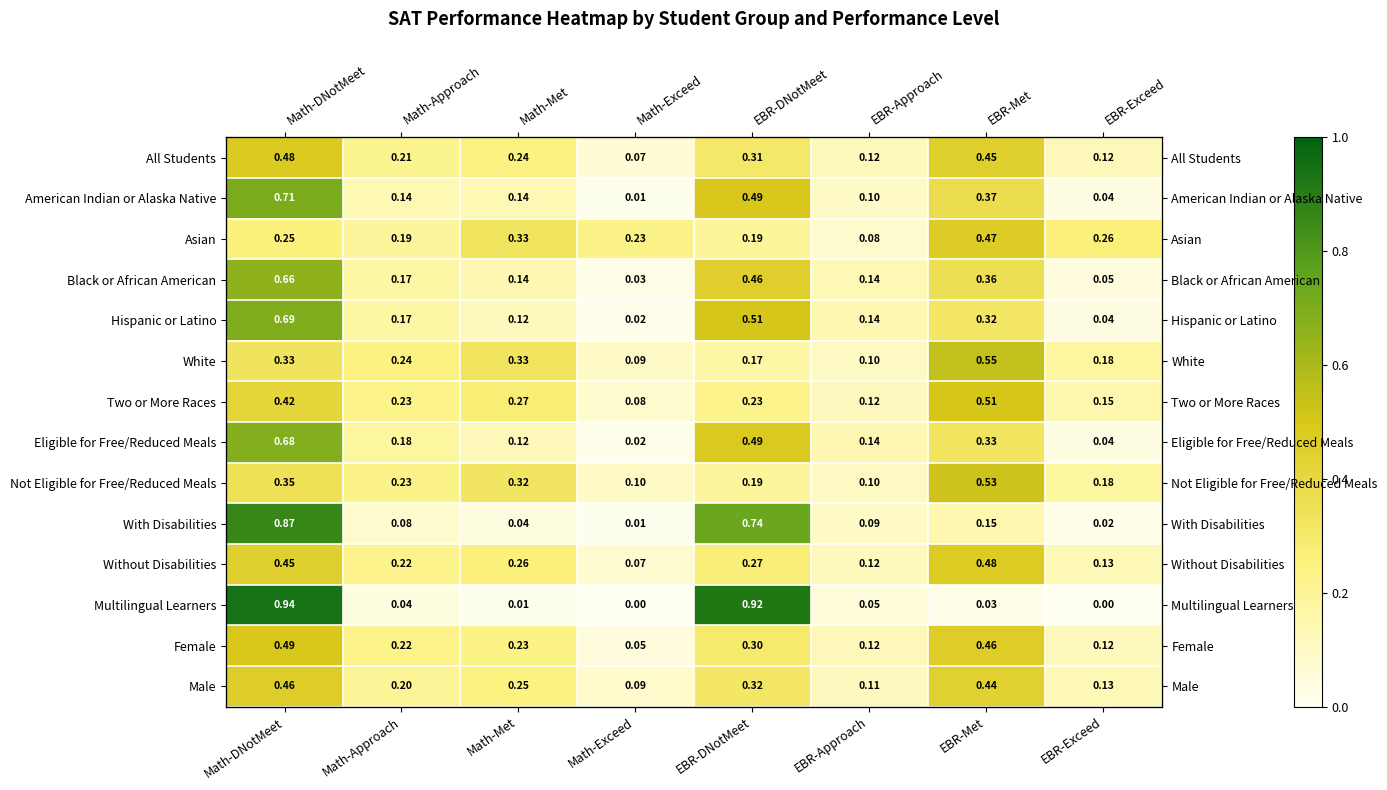

Rank the series by their maximum value, from highest to lowest.

Multilingual Learners, With Disabilities, American Indian or Alaska Native, Hispanic or Latino, Eligible for Free/Reduced Meals, Black or African American, White, Not Eligible for Free/Reduced Meals, Two or More Races, Female, All Students, Without Disabilities, Asian, Male